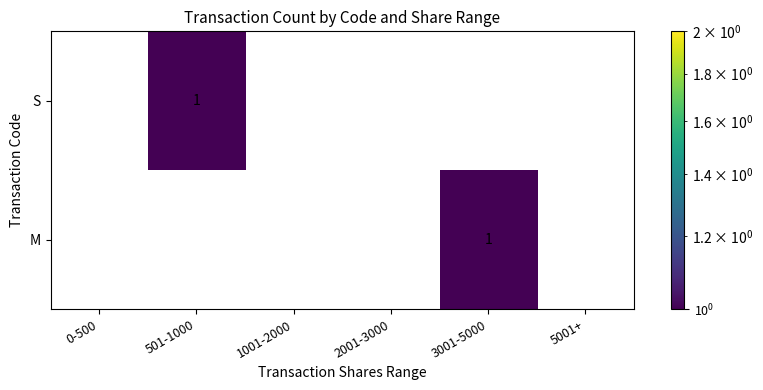

How many distinct data groups are displayed?

2